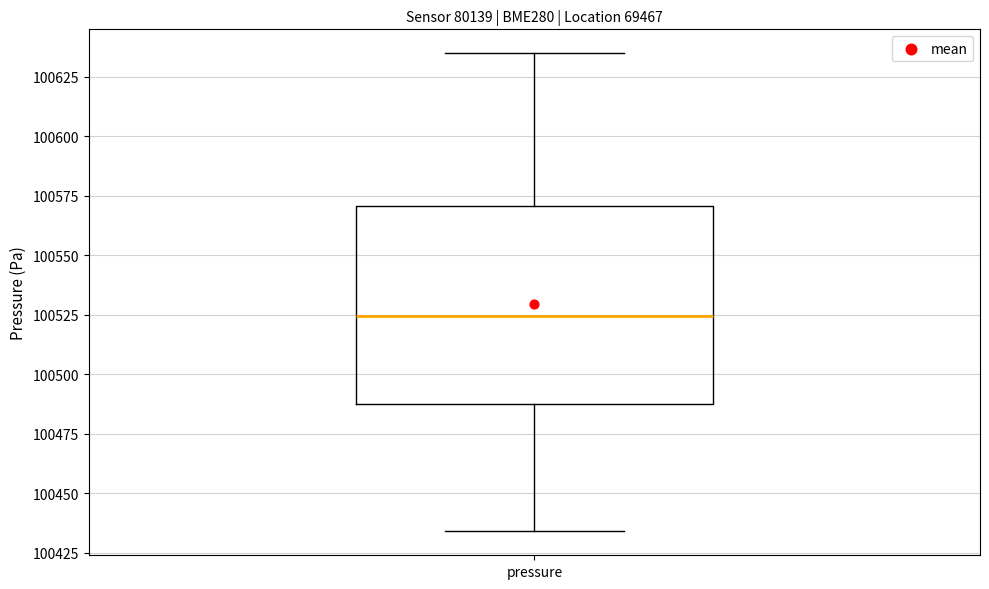

Read this box plot against the y-axis: the position of the median line, the range covered by the box, and the ends of both whiskers. The values are not printed on the chart, so give them approximately, as read against the axis.

median 100525, box 100490 to 100570, whiskers 100435 to 100635